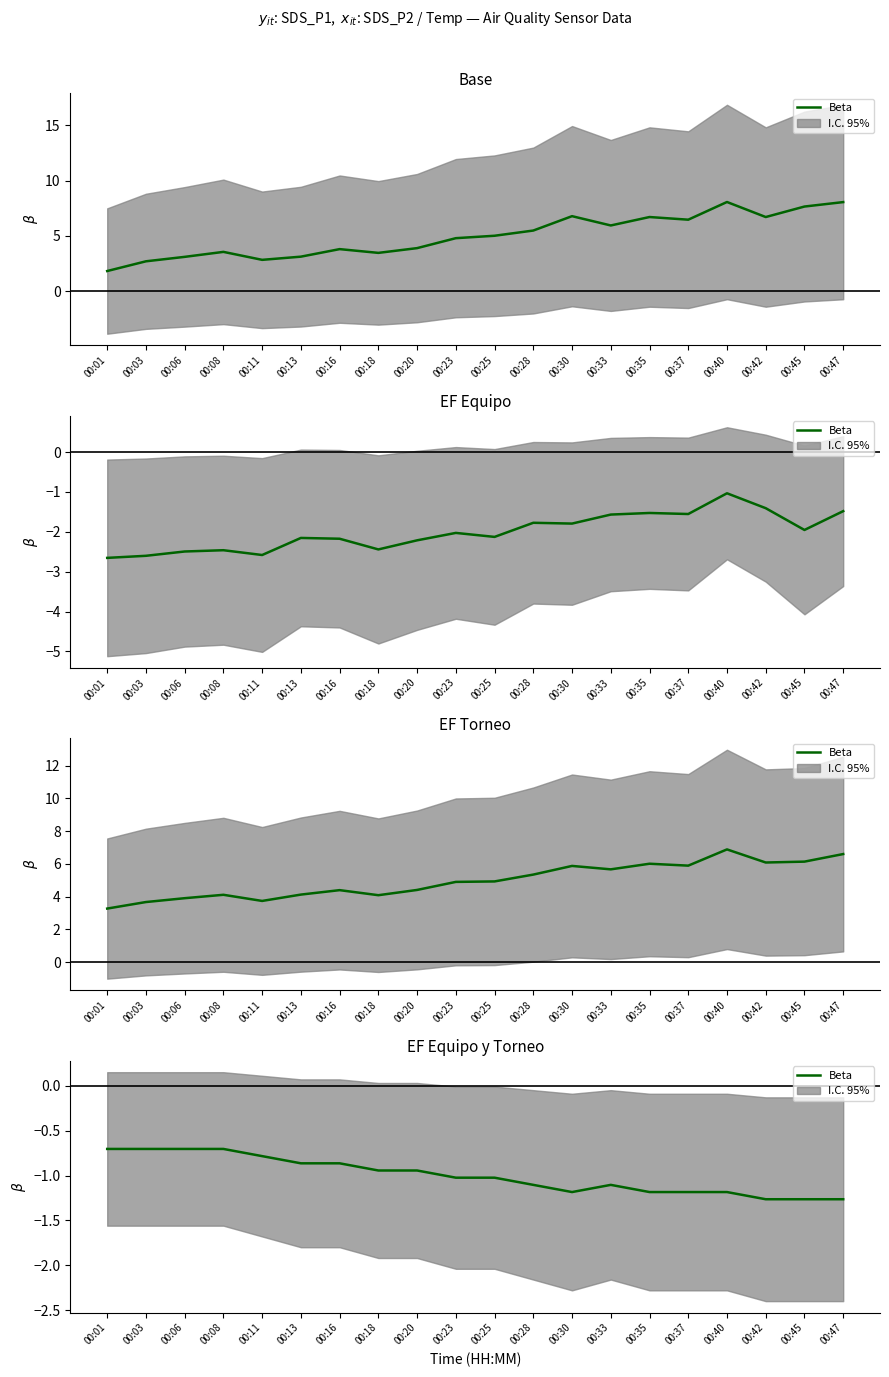

What is the difference between the maximum and second lowest values?

0.6